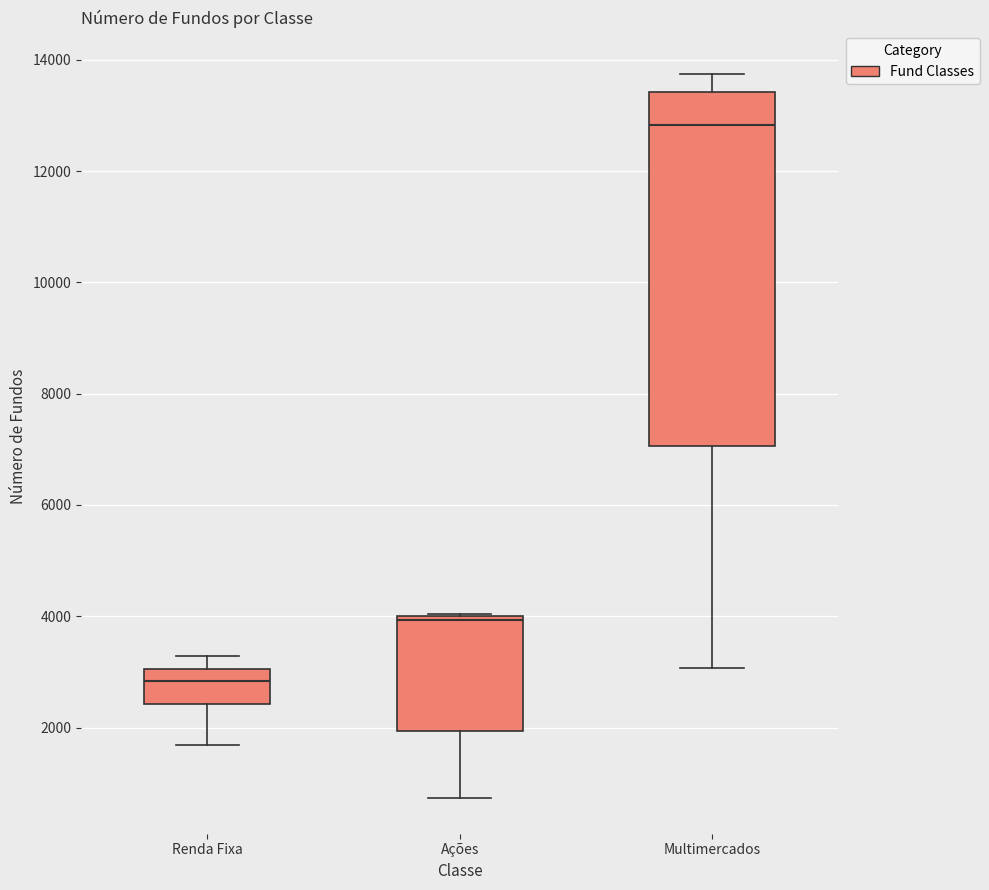

Reading left to right, read every box against the y-axis: the position of its median line, the range the box covers, and the ends of its whiskers. The values are not printed on the chart, so give them approximately, as read against the axis.

Renda Fixa: median 2800, box 2400 to 3000, whiskers 1600 to 3200
Ações: median 4000 (just below the box's upper edge), box 2000 to 4000, whiskers 800 to 4000
Multimercados: median 12800, box 7000 to 13400, whiskers 3000 to 13800